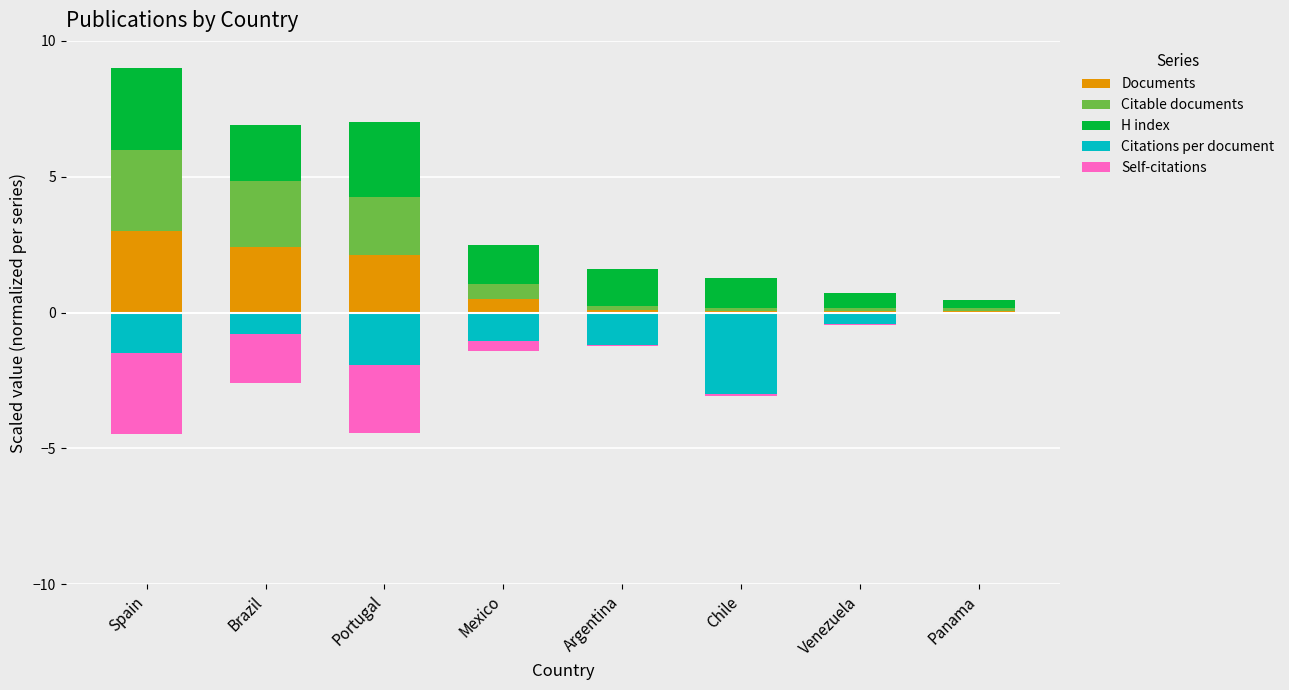

Which series has the widest spread of values?

Self-citations